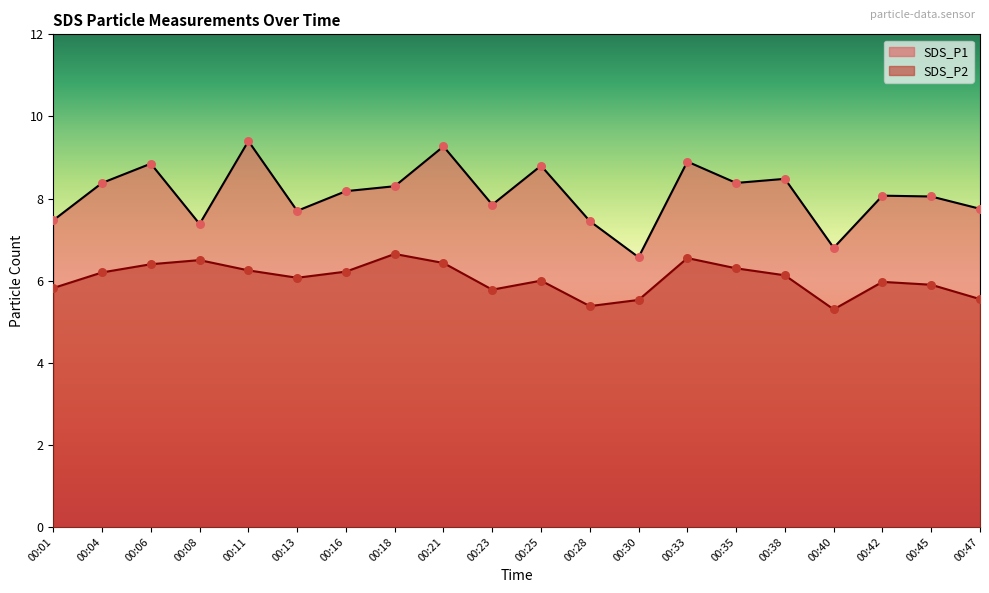

What are all the series names shown in the legend?

SDS_P1, SDS_P2